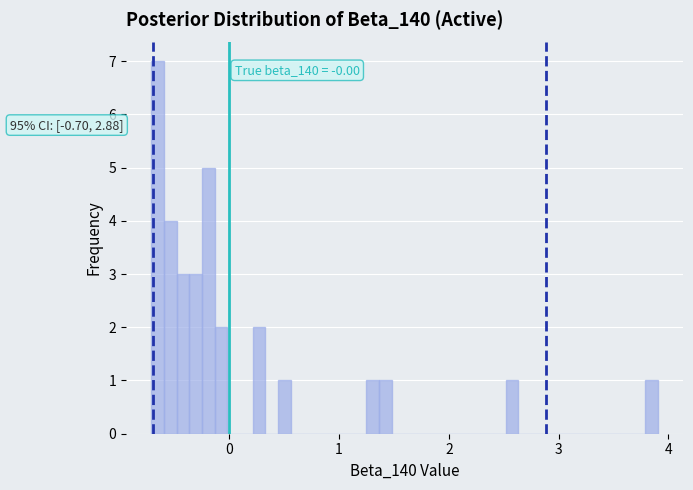

Read against the x-axis, roughly where is the centre of the tallest bar?

-0.7